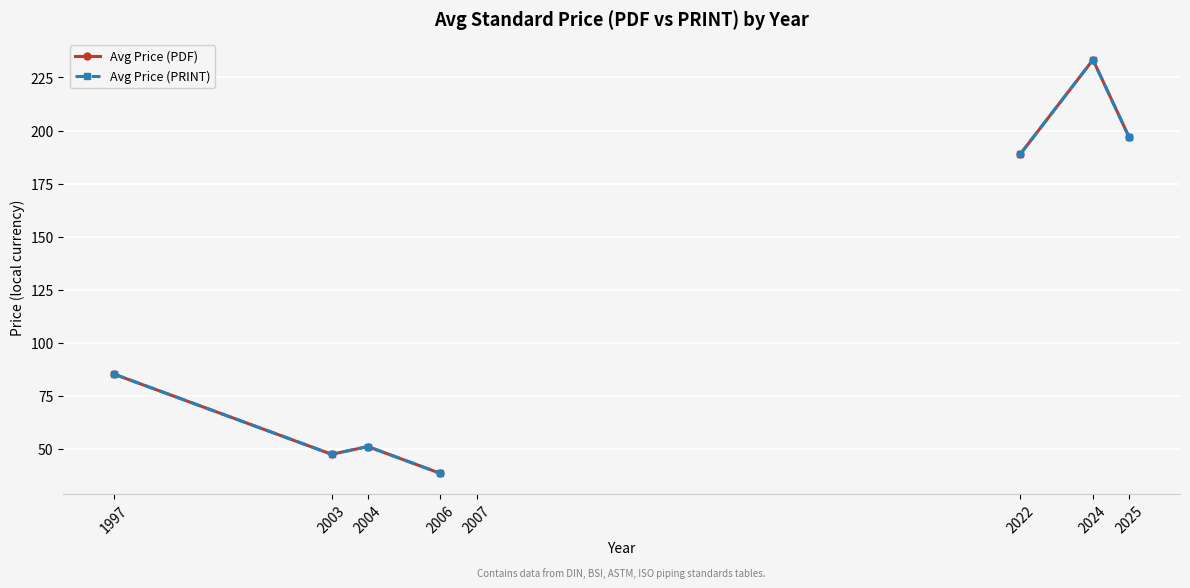

How many interior local peaks does the Avg Price (PRINT) series have?

2